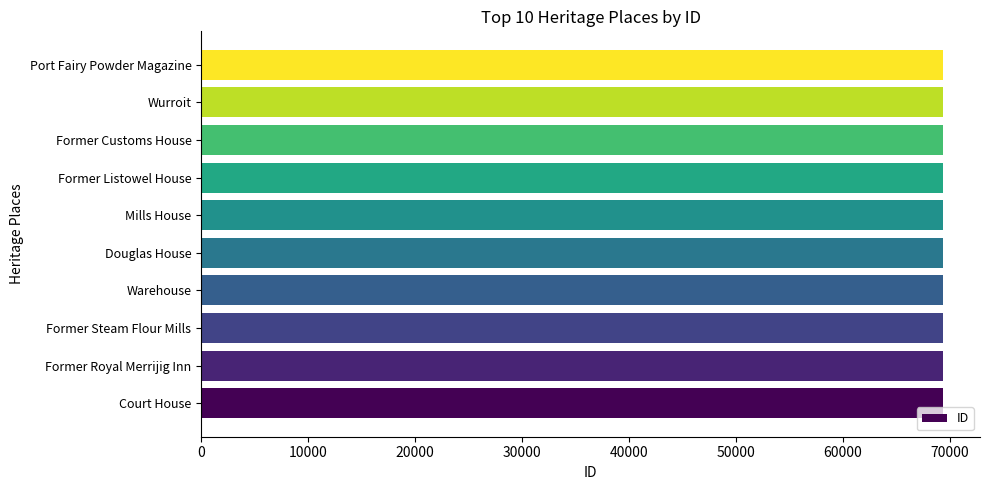

What is the average value?

69356